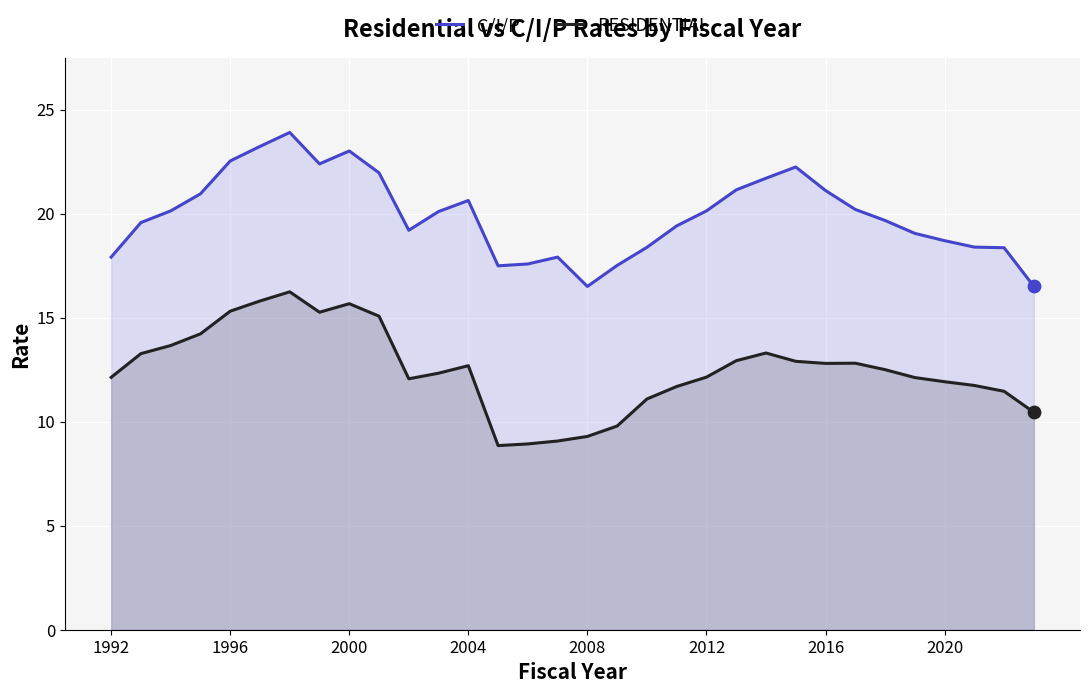

Which series has the largest total across all categories?

C/I/P